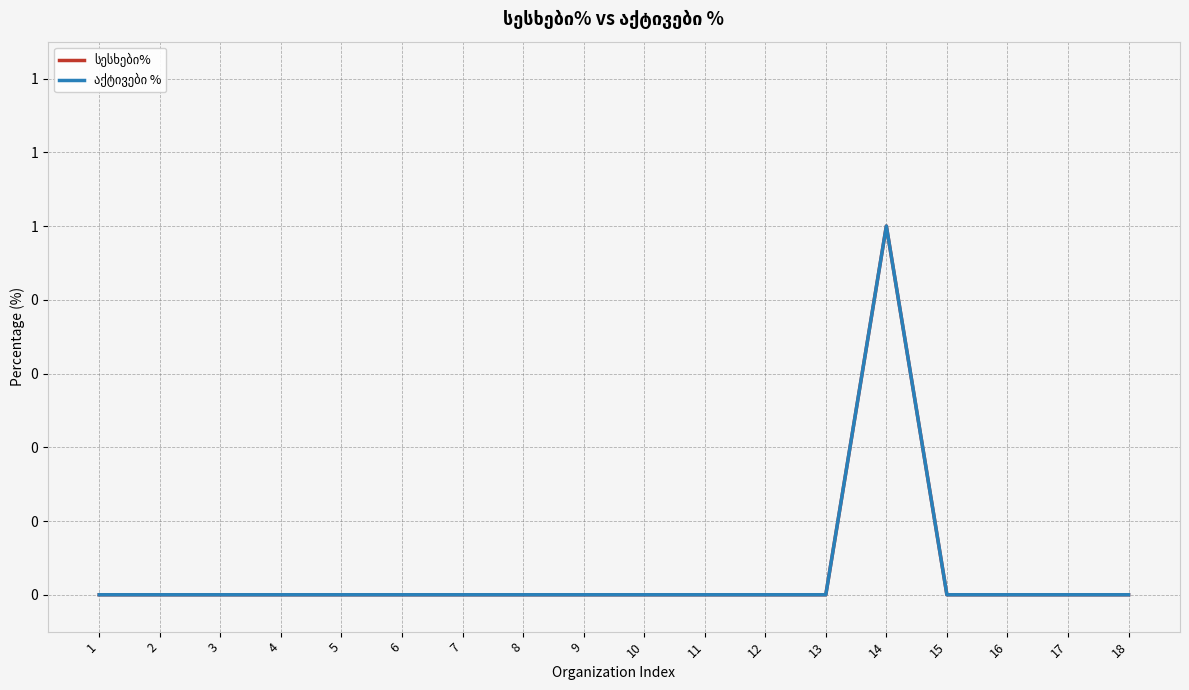

Which series changed the most between 2 and 18?

სესხები%